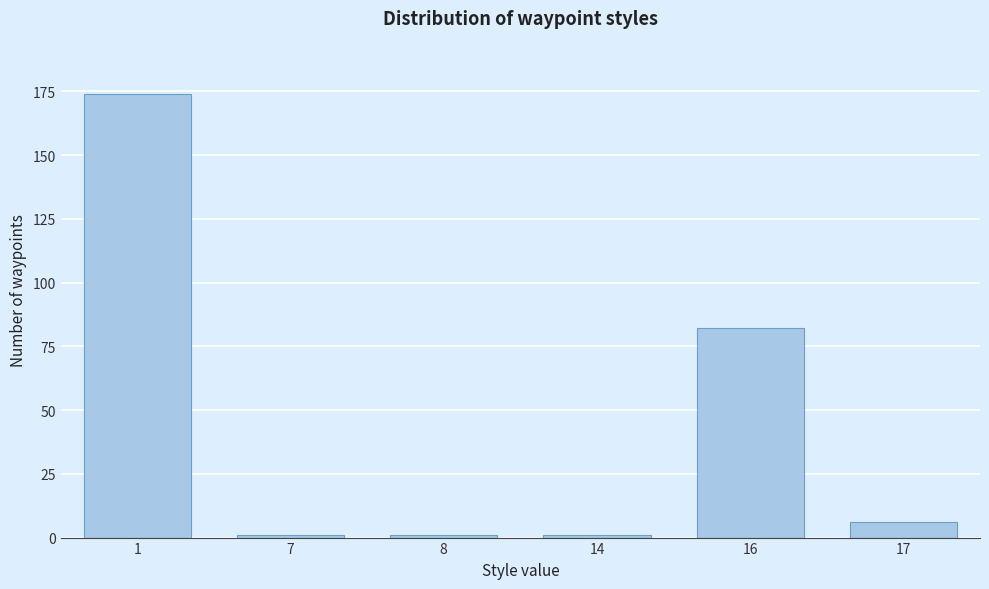

Reading left to right, what are all the values shown in this chart?

1=174	7=1	8=1	14=1	16=82	17=6